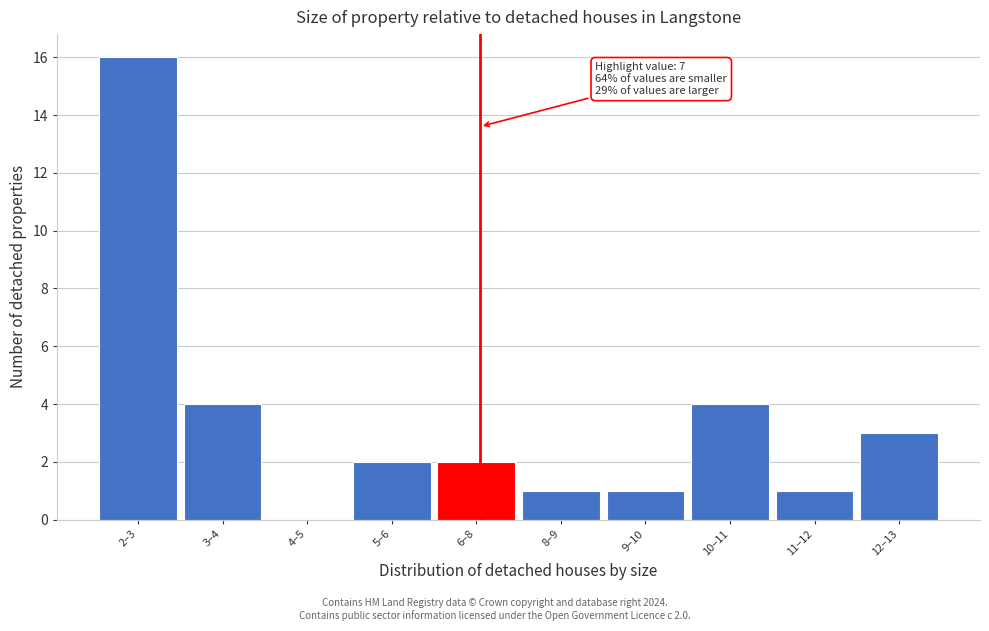

Reading left to right, extract all data points from this chart.

2–3=16	3–4=4	4–5=0	5–6=2	6–8=2	8–9=1	9–10=1	10–11=4	11–12=1	12–13=3